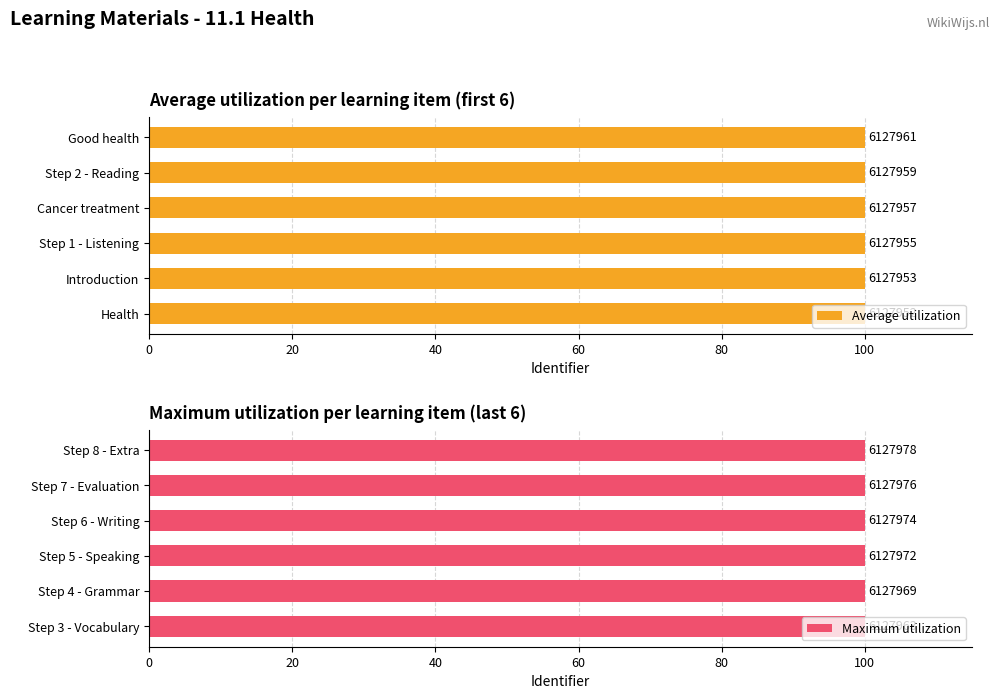

Is it true that Maximum utilization equals 31.9 at Step 4 - Grammar?

False